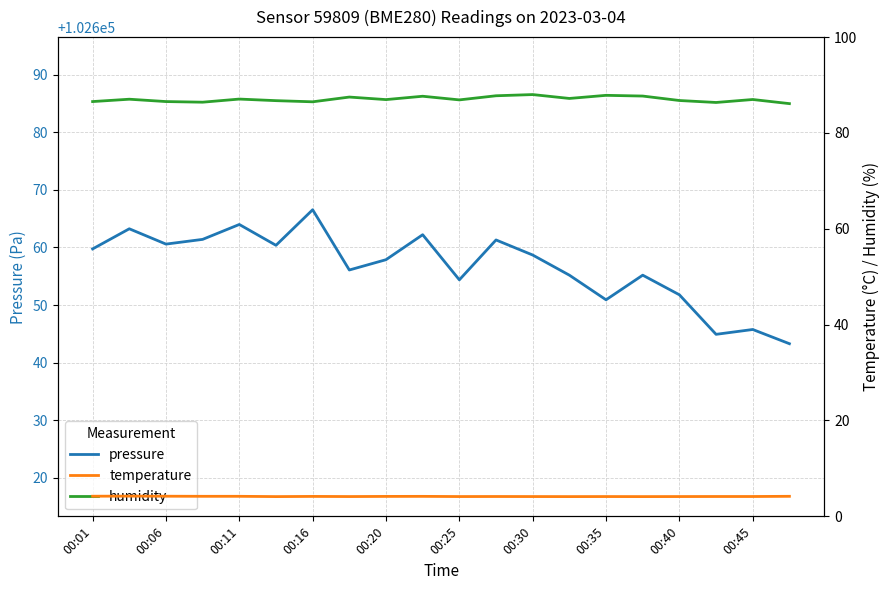

What is the minimum value for pressure?

102643.3